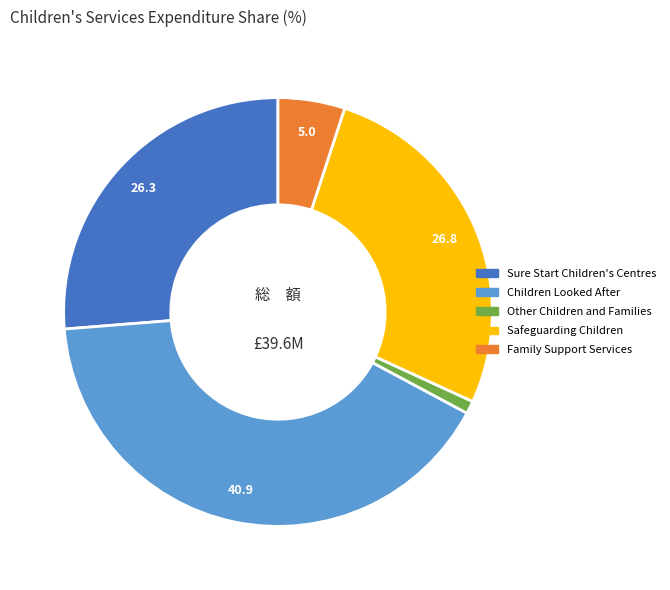

Combined, do Safeguarding Children and Sure Start Children's Centres account for over 50%?

Yes